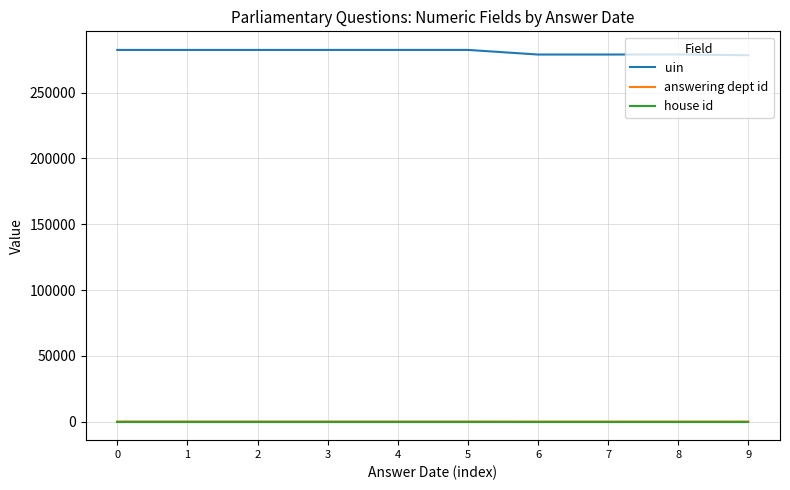

Which series has the largest total across all categories?

uin